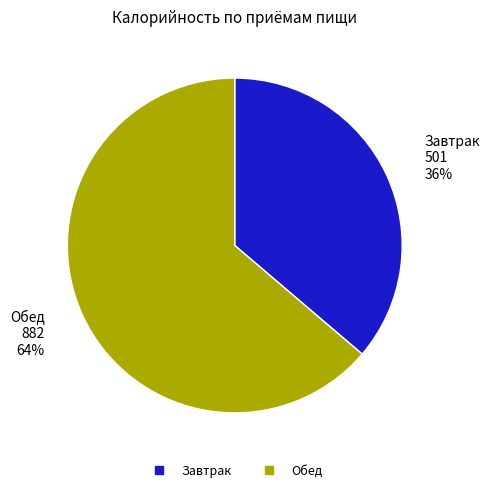

Rank the categories by value from highest to lowest.

Обед, Завтрак